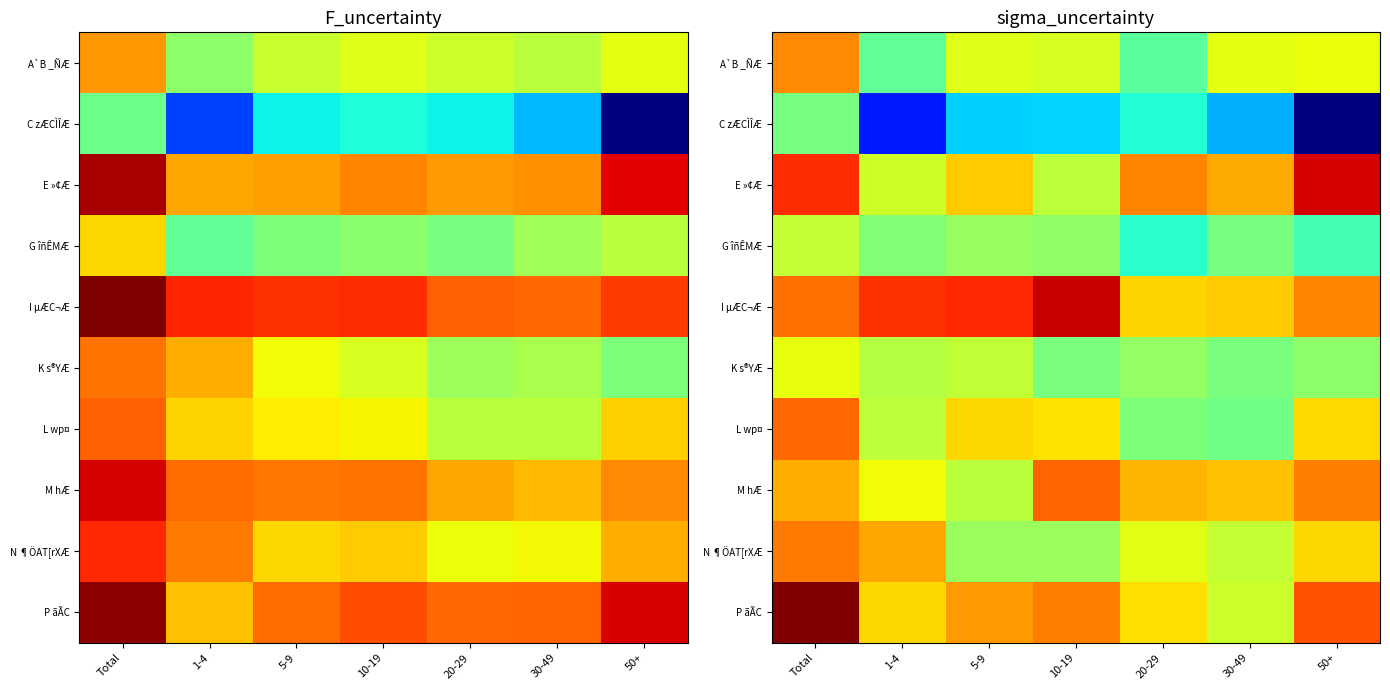

What is the average value of the M hÆ series?

8.9